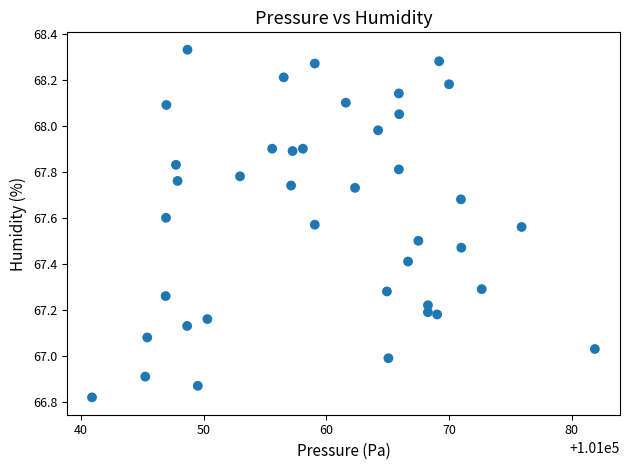

What is the range of Y values (max minus min)?

1.5